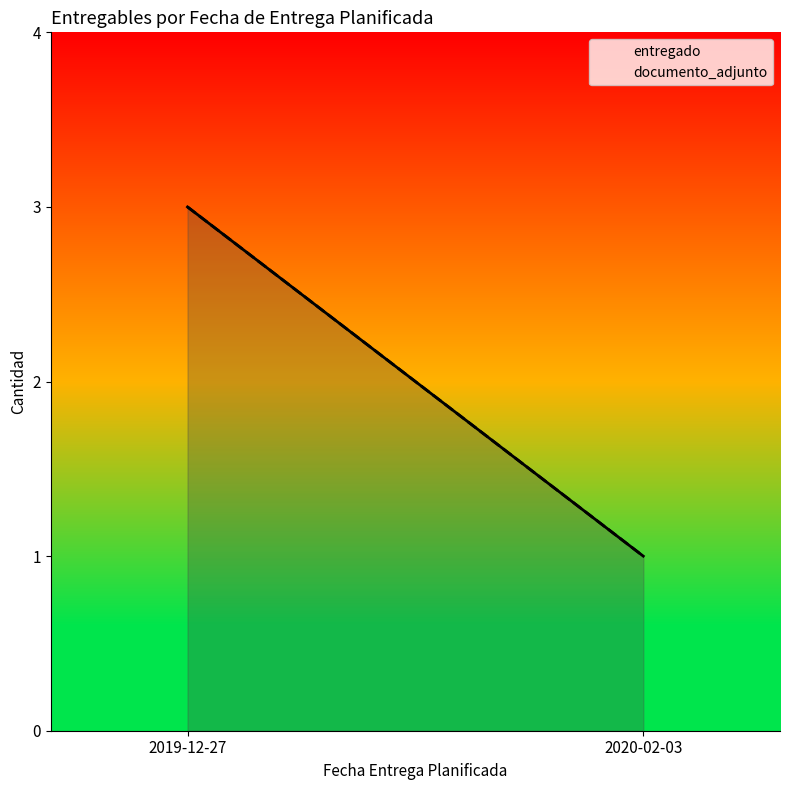

At 2019-12-27, list the series in order from smallest to largest.

entregado, documento_adjunto